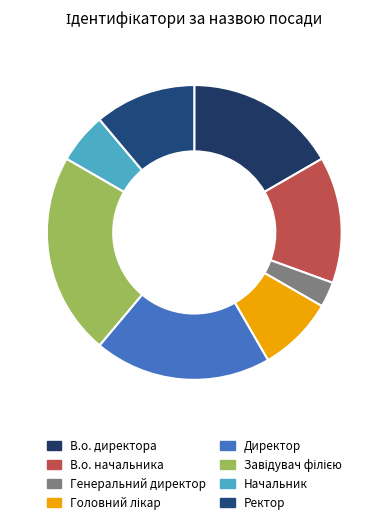

To the nearest percent, what is the average slice percentage?

12%